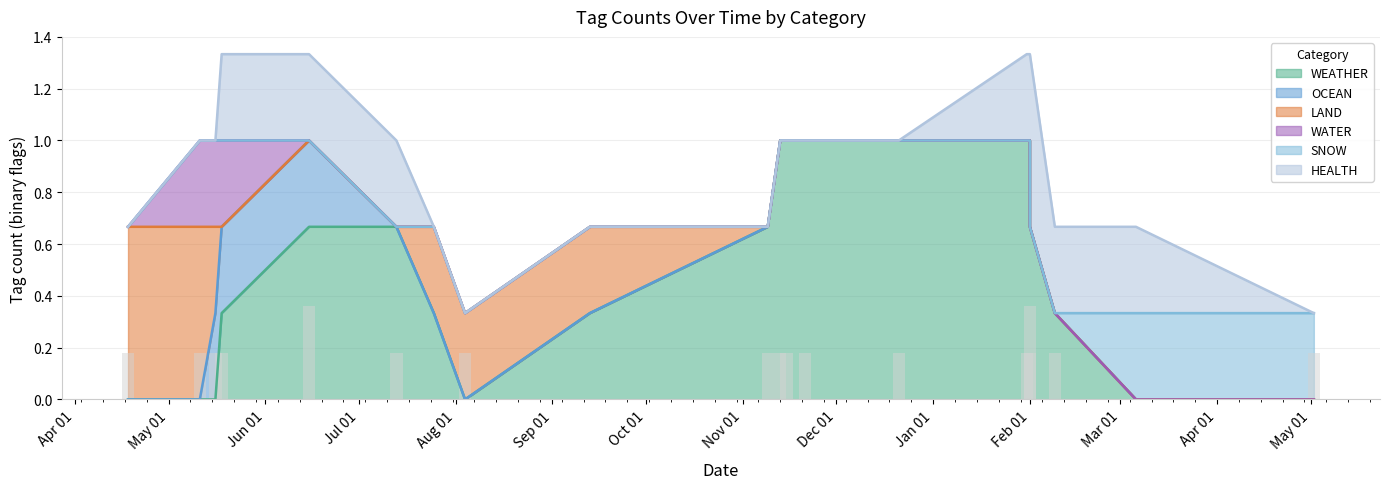

Which has a higher value, 11 or 5?

5